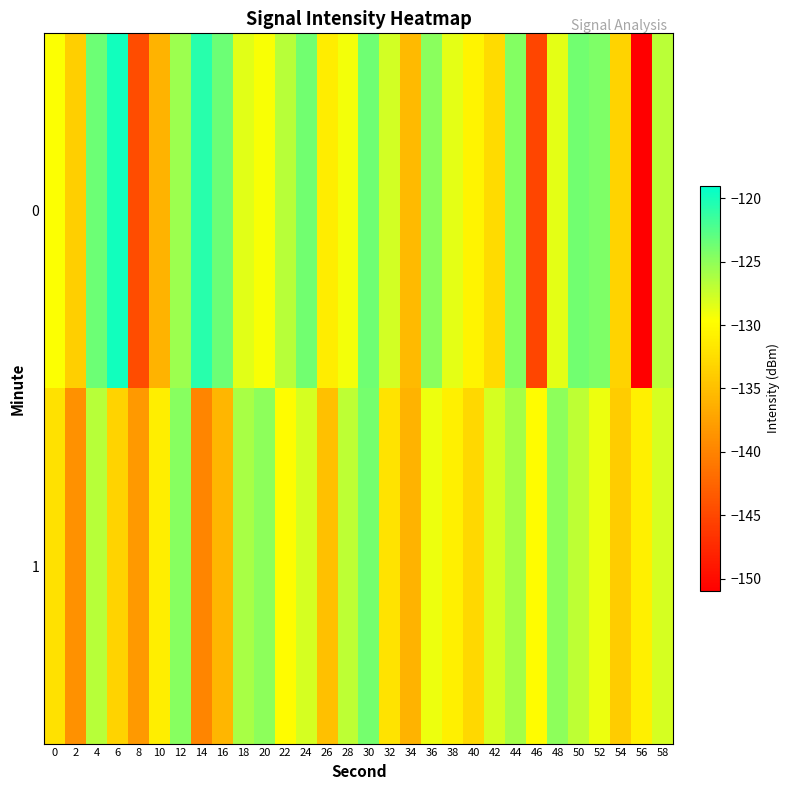

Reading left to right, list all the values displayed in this chart.

0: 0=-129.6	2=-133.7	4=-123.6	6=-119.8	8=-144.6	10=-135.9	12=-125.6	14=-120.7	16=-123.6	18=-128.4	20=-129.4	22=-126.7	24=-123.8	26=-131.2	28=-129.2	30=-123.7	32=-127.8	34=-135.4	36=-124.8	38=-128.6	40=-130.5	42=-132.6	44=-124.5	46=-145.2	48=-128.6	50=-123.8	52=-124.3	54=-133.4	56=-150.9	58=-126.8
1: 0=-132.2	2=-138.8	4=-126.6	6=-133.3	8=-138.1	10=-131.0	12=-124.7	14=-139.8	16=-135.6	18=-126.1	20=-125.0	22=-130.0	24=-128.0	26=-135.0	28=-127.0	30=-124.0	32=-132.0	34=-136.0	36=-129.0	38=-131.0	40=-133.0	42=-128.0	44=-126.0	46=-130.0	48=-125.0	50=-127.0	52=-129.0	54=-134.0	56=-131.0	58=-128.0